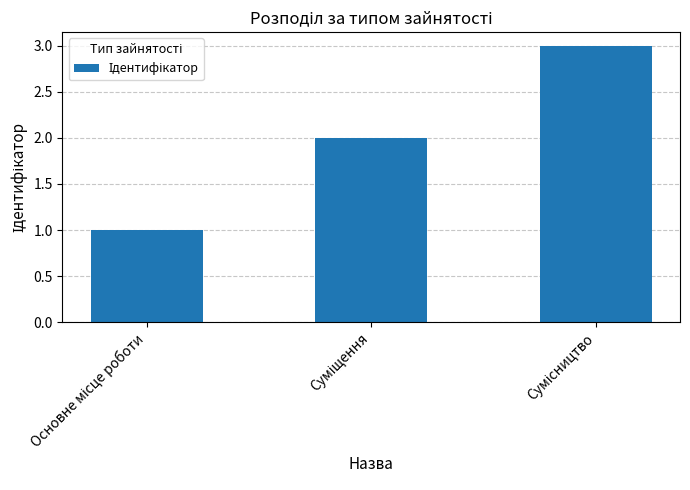

What is the sum of all values?

6